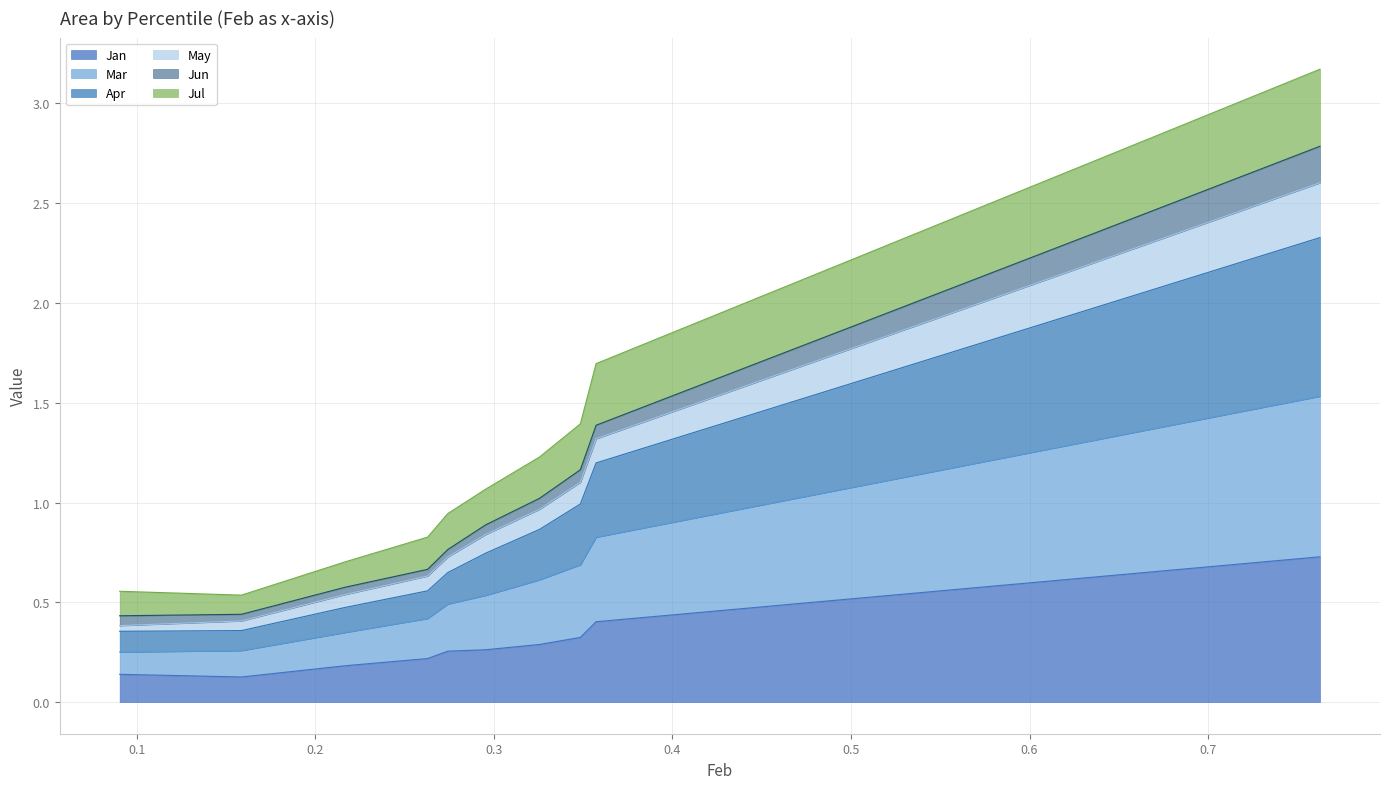

Rank the categories by Mar value from lowest to highest.

pct05, pct15, pct25, pct35, pct45, pct55, pct65, pct75, pct85, pct95